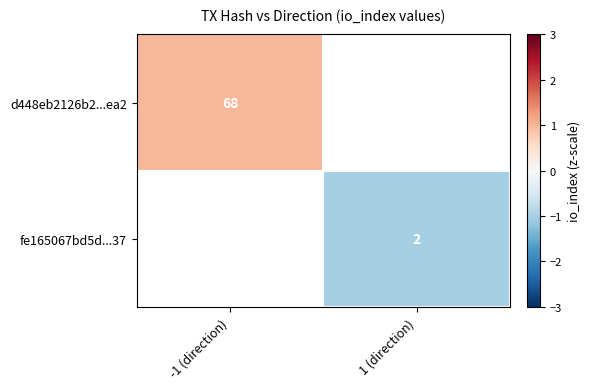

At how many categories does at least one series exceed 0?

1